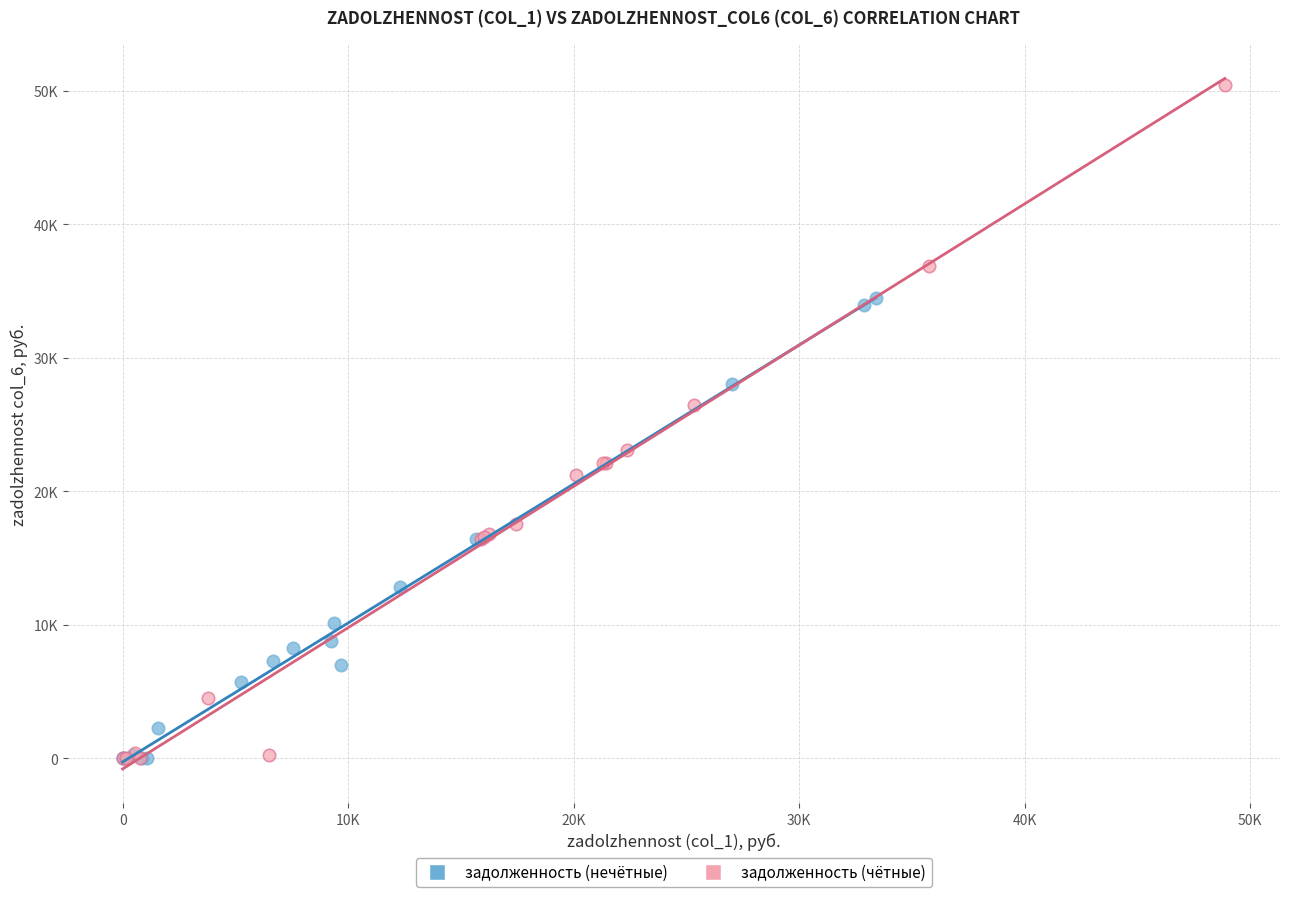

What are all the series names shown in the legend?

задолженность (нечётные), задолженность (чётные)